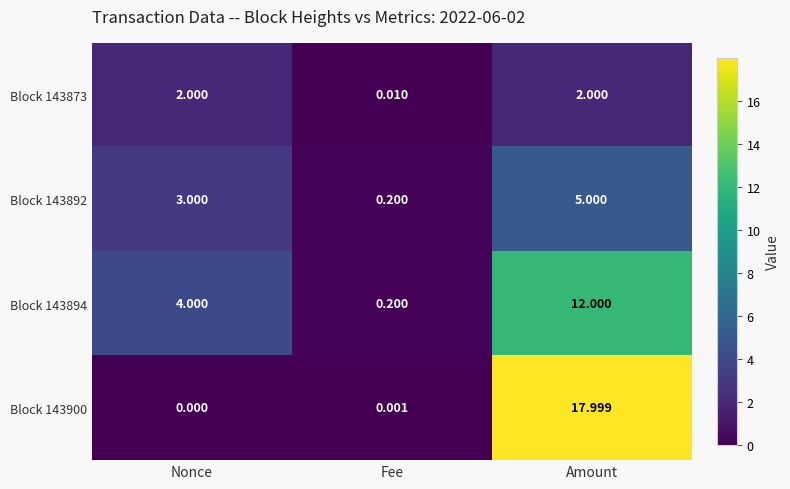

Which label corresponds to the largest value in the chart?

Amount